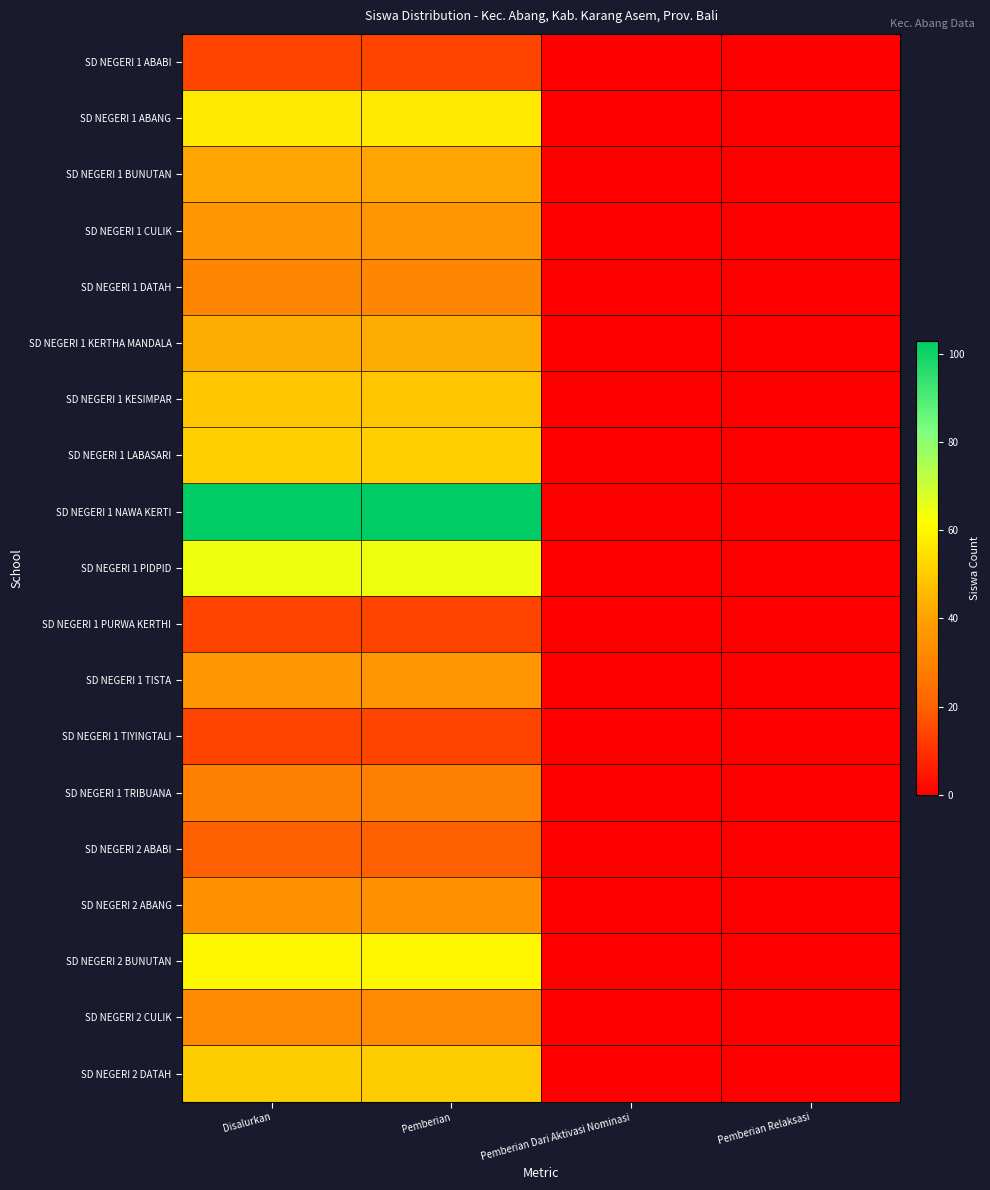

List the series in order of their peak value, highest first.

SD NEGERI 1 NAWA KERTI, SD NEGERI 1 PIDPID, SD NEGERI 2 BUNUTAN, SD NEGERI 1 ABANG, SD NEGERI 1 LABASARI, SD NEGERI 2 DATAH, SD NEGERI 1 KESIMPAR, SD NEGERI 1 KERTHA MANDALA, SD NEGERI 1 BUNUTAN, SD NEGERI 1 CULIK, SD NEGERI 1 TISTA, SD NEGERI 2 ABANG, SD NEGERI 2 CULIK, SD NEGERI 1 DATAH, SD NEGERI 1 TRIBUANA, SD NEGERI 2 ABABI, SD NEGERI 1 ABABI, SD NEGERI 1 PURWA KERTHI, SD NEGERI 1 TIYINGTALI